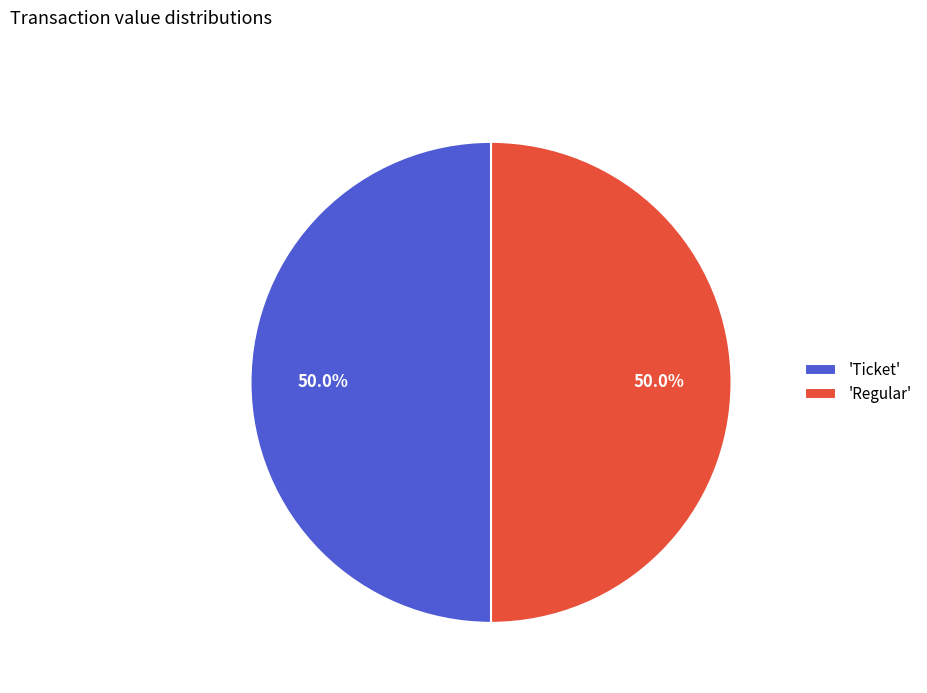

What is the ratio of the value at 'Regular' to the value at 'Ticket'?

1.0